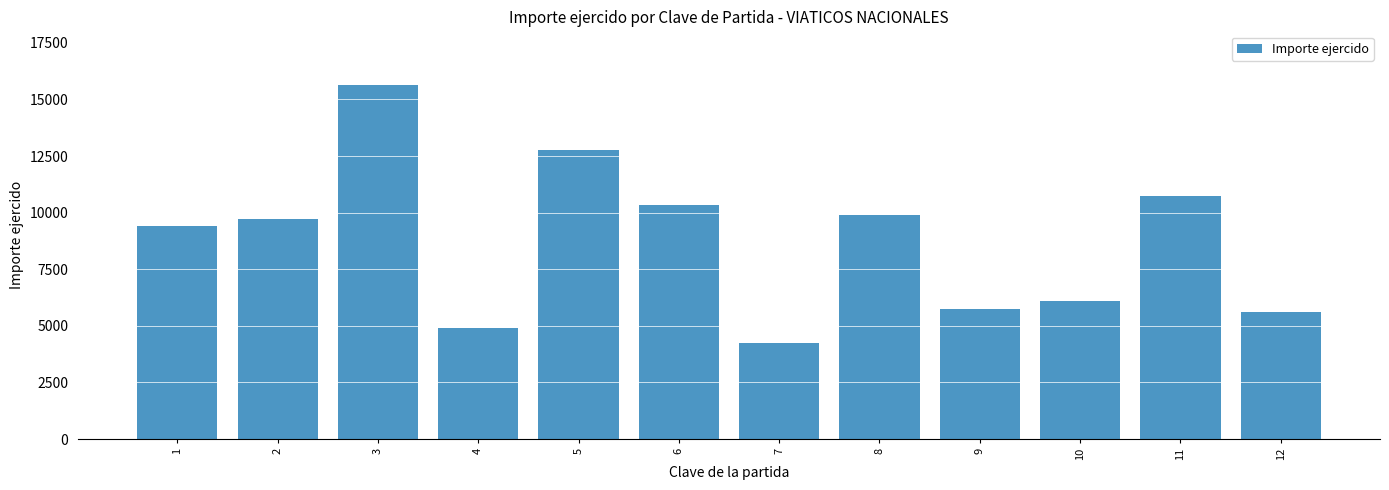

The value at 3 is 15660. True or false?

True